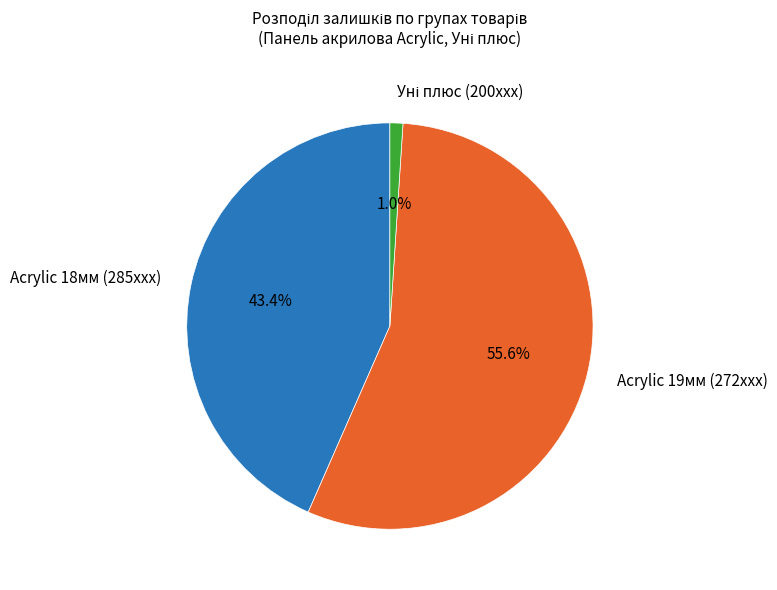

Which slice is the largest?

Acrylic 19мм (272xxx)